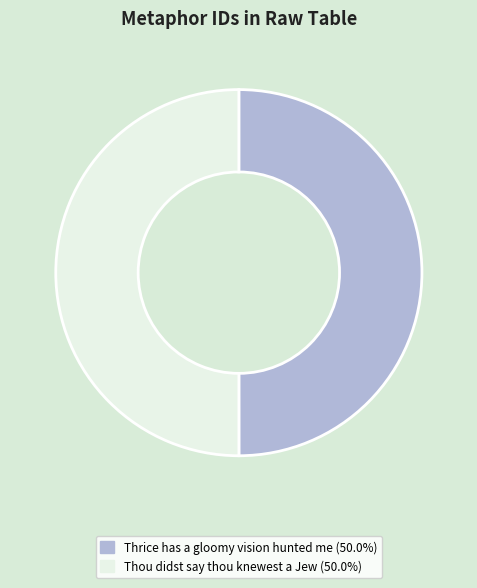

Combined, do Thou didst say thou knewest a Jew and Thrice has a gloomy vision hunted me account for over 50%?

Yes